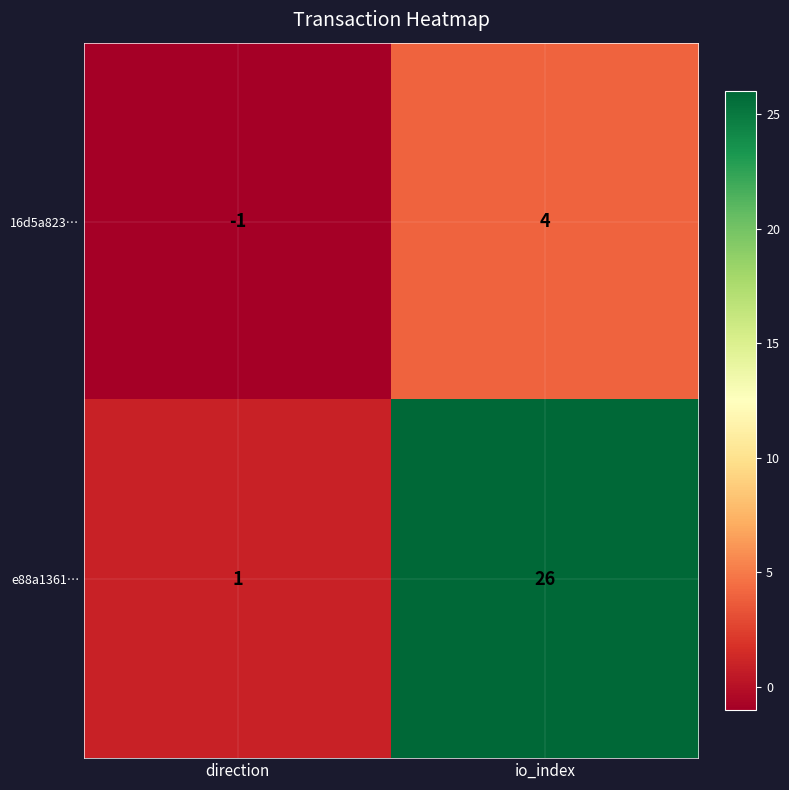

At which category does the chart reach its minimum across all series?

direction